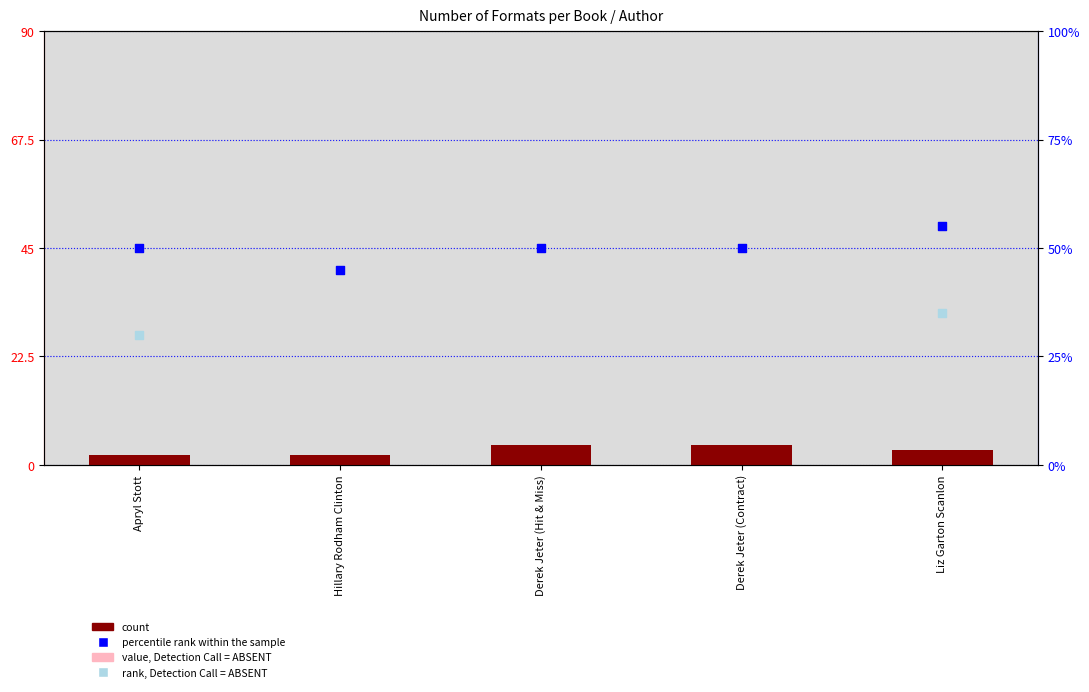

Is the value of count at Apryl Stott greater than the value of percentile rank within the sample at Hillary Rodham Clinton?

No